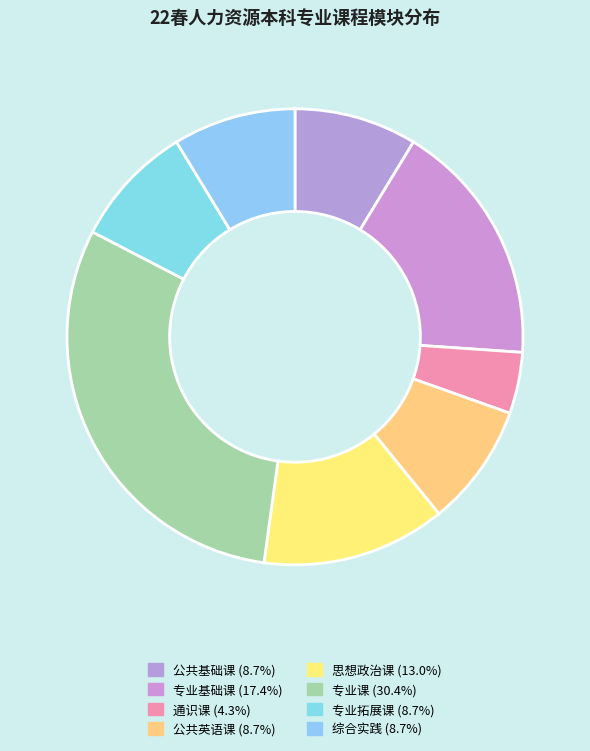

What is the largest slice in the pie chart?

专业课